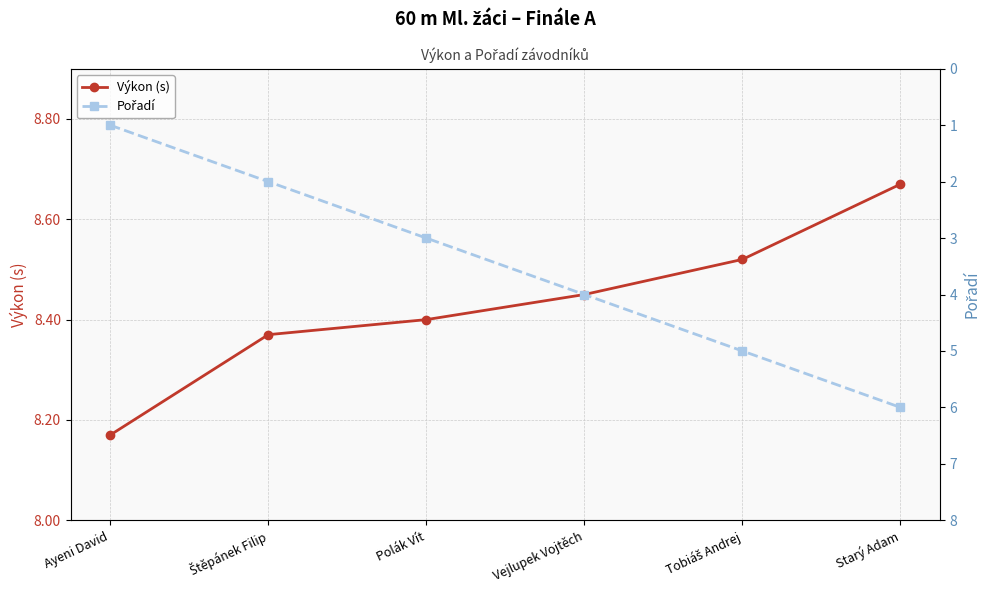

The value of Pořadí at Ayeni David is 1.0. True or false?

True